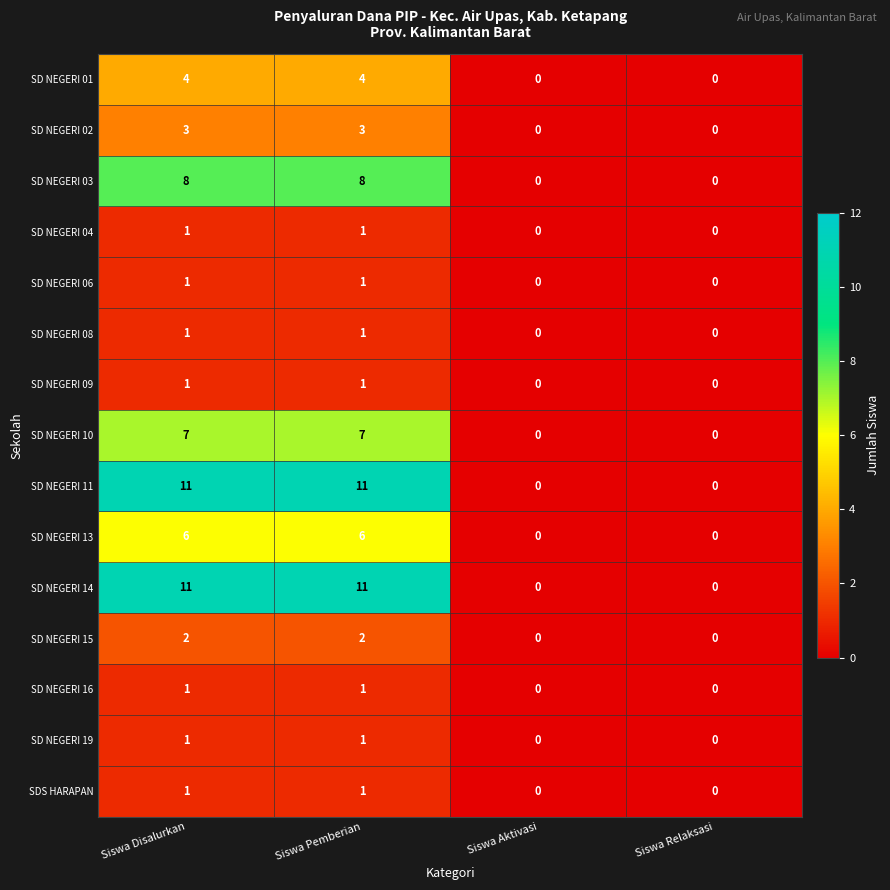

What is the difference between the maximum and minimum values in the SD NEGERI 13 series?

6